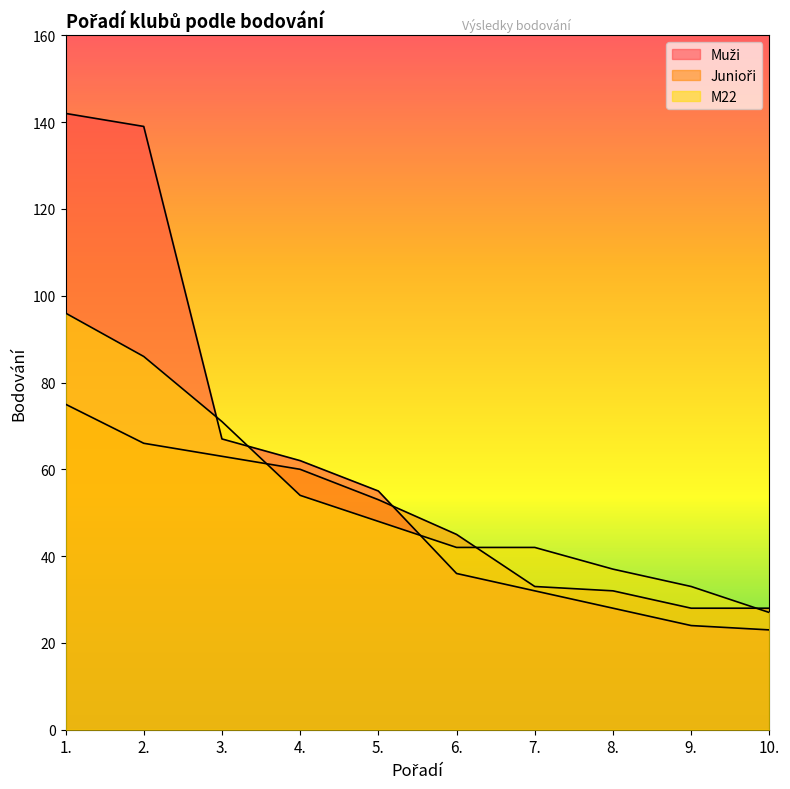

What is the total value across all series at 3.?

201